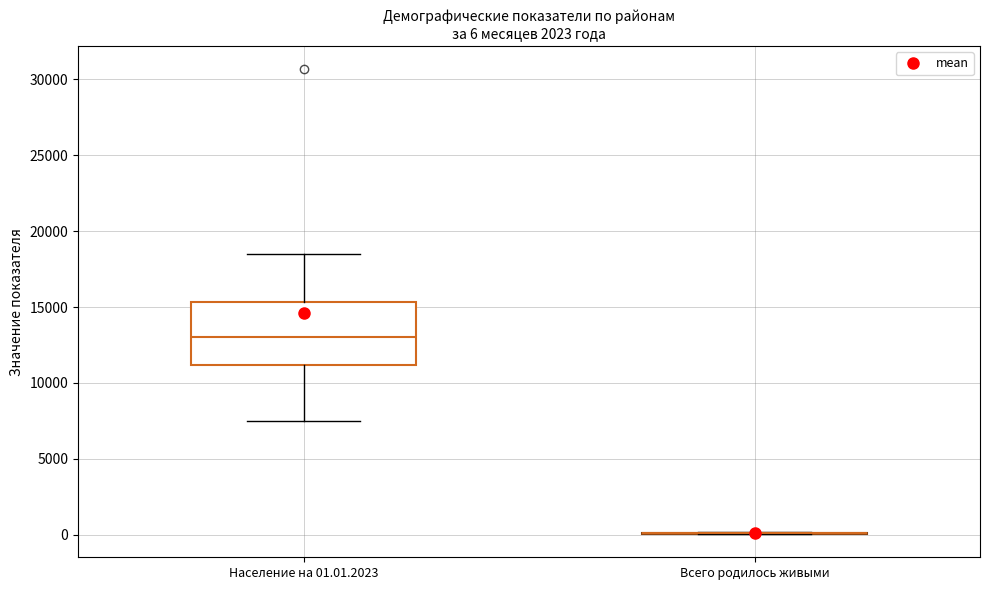

Which box is the tallest, from its lower edge to its upper edge?

Население на 01.01.2023